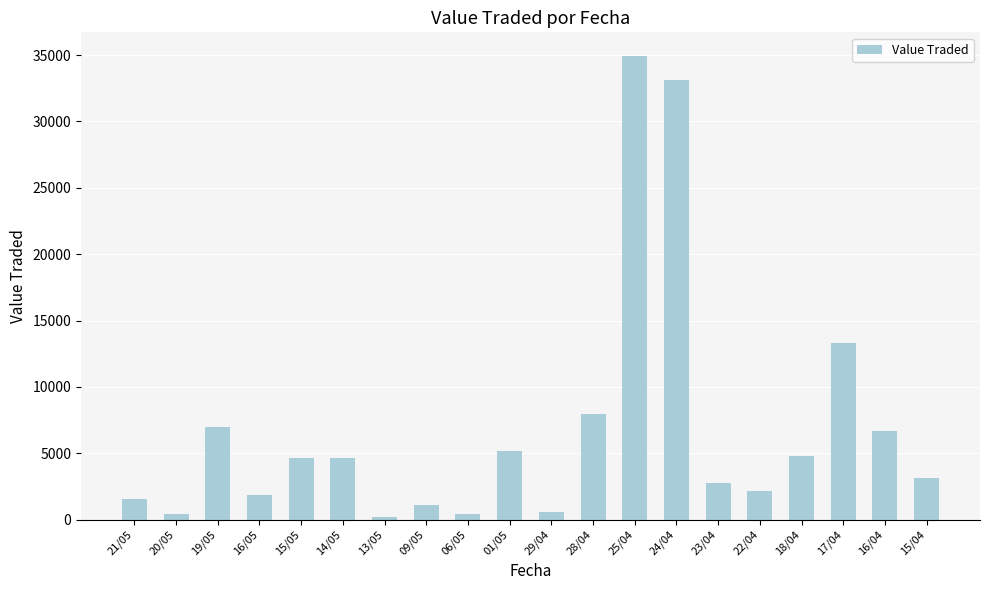

What is the label of the 6th bar from the right?

23/04